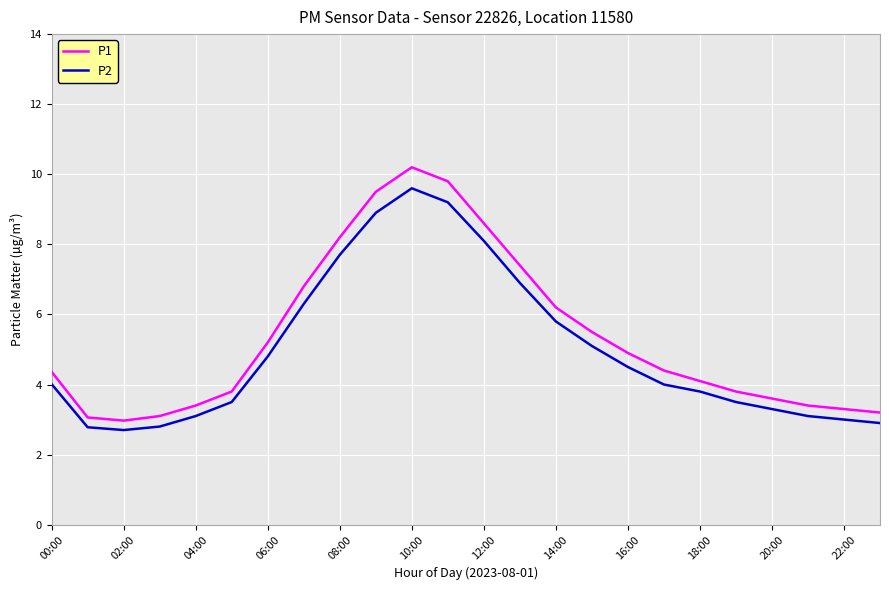

What is the minimum value for P2?

2.7